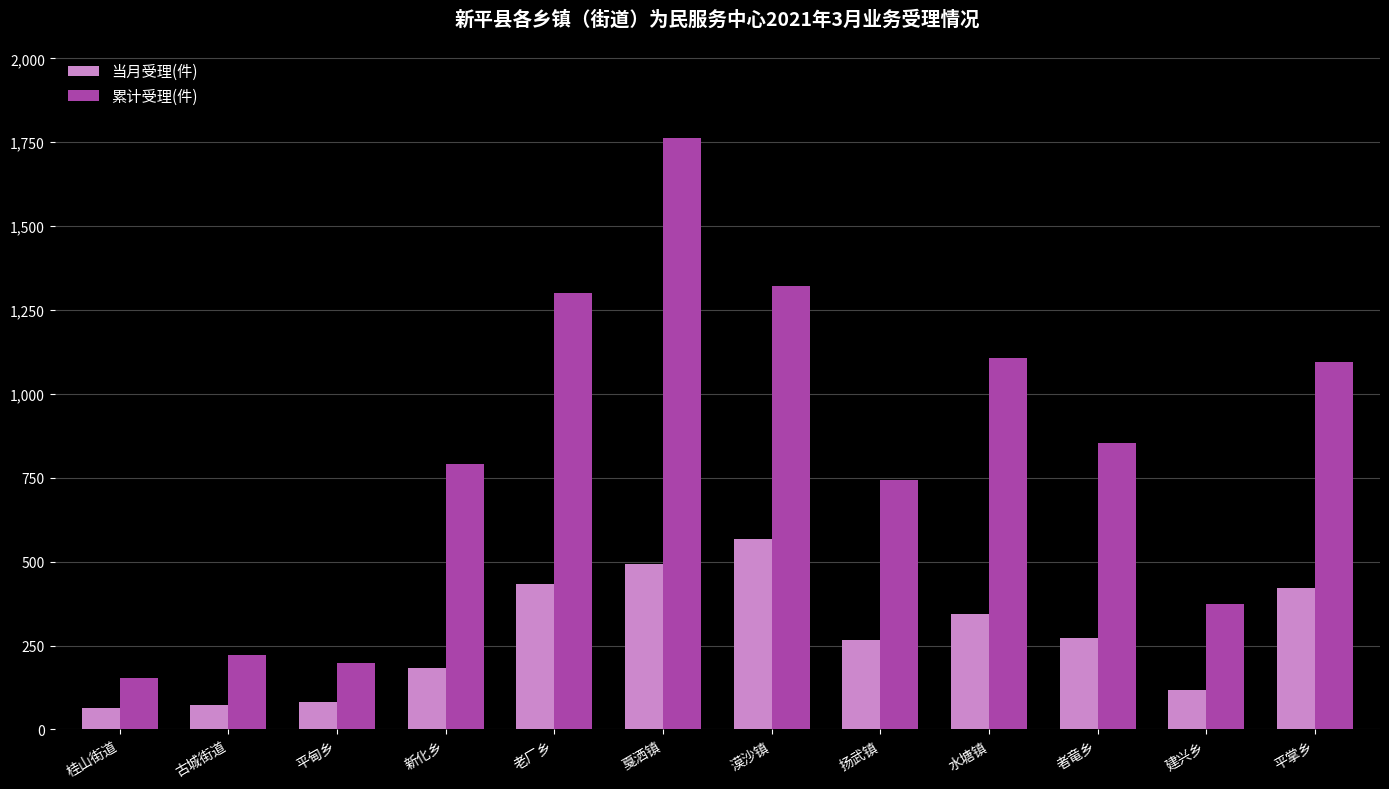

Which category has the lowest value in the 累计受理(件) series?

桂山街道